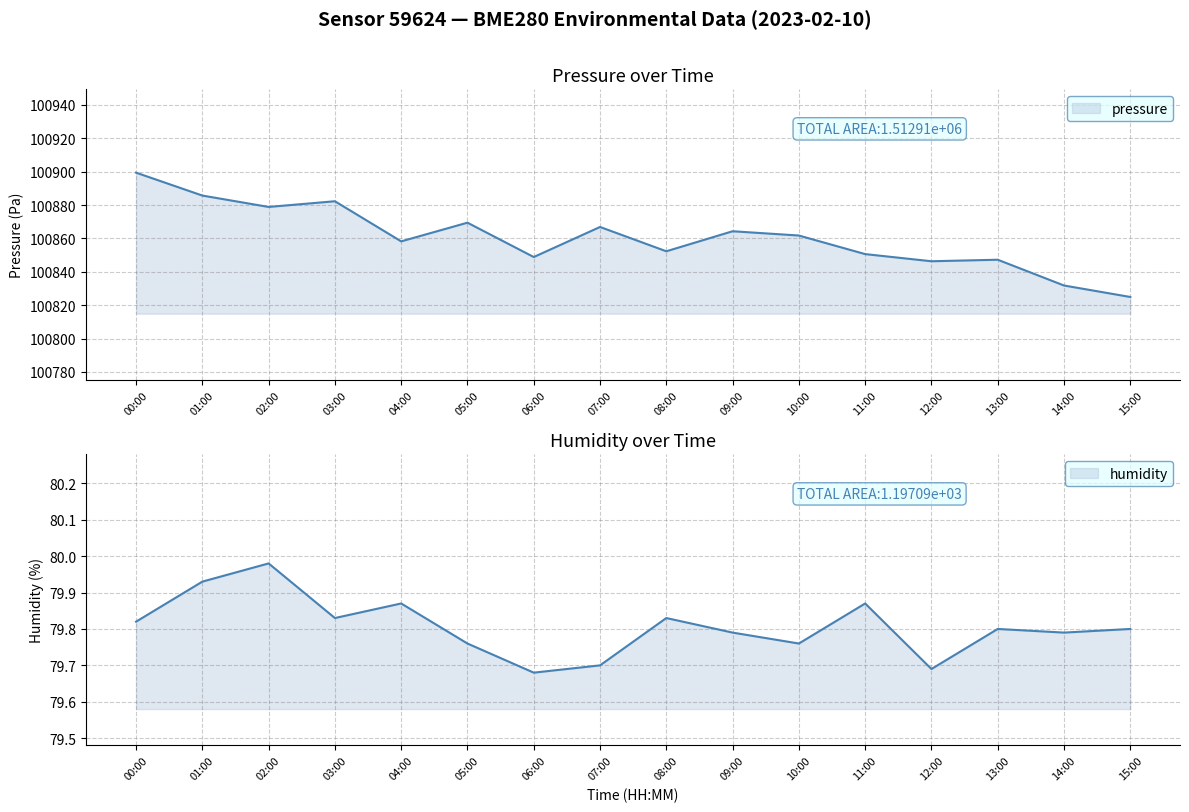

True or false: pressure and humidity intersect in this chart.

False